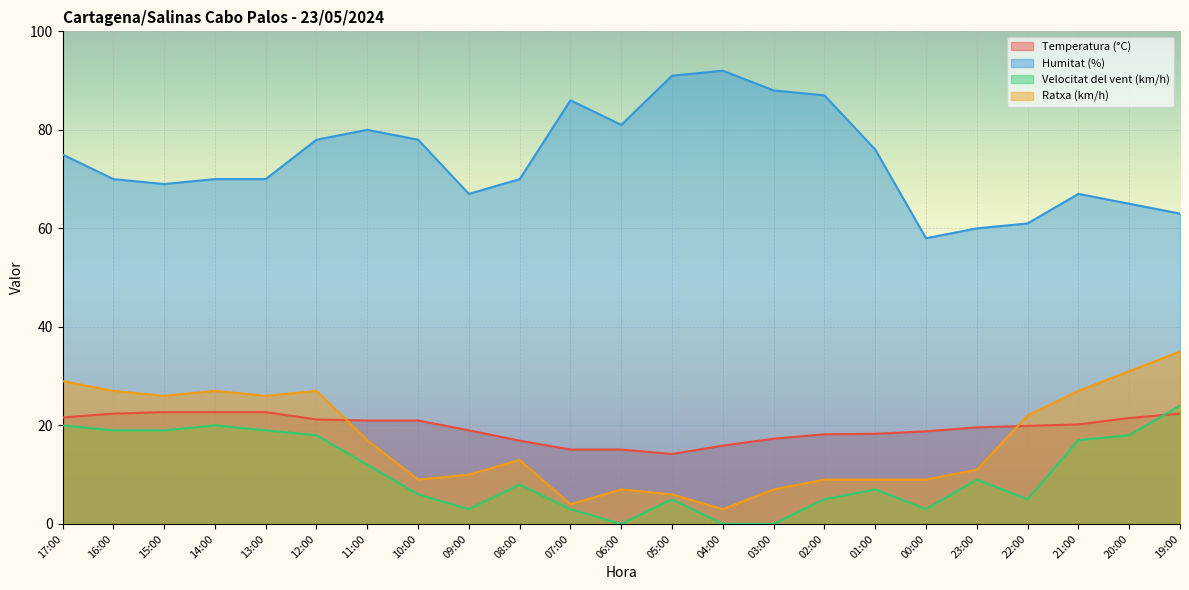

What is the spread (max minus min) of values at 20:00?

47.0